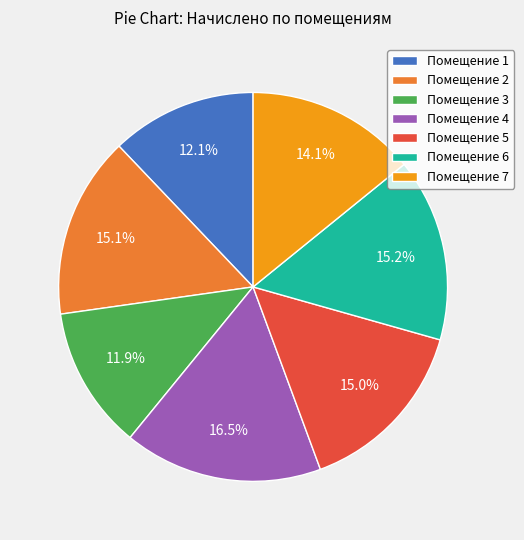

Combined, do Помещение 2 and Помещение 7 account for over 50%?

No